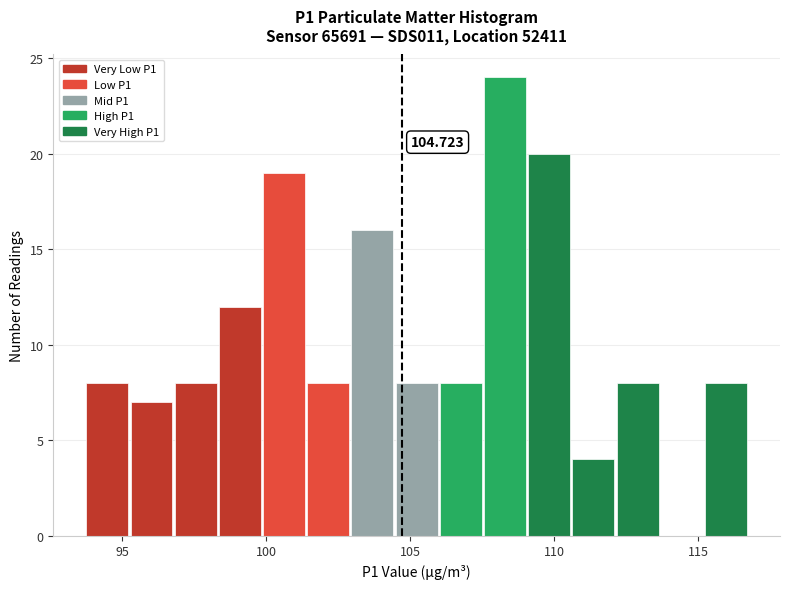

Around what value on the x-axis is the tallest bar? Give the approximate position of its centre, as read against the axis.

108.5